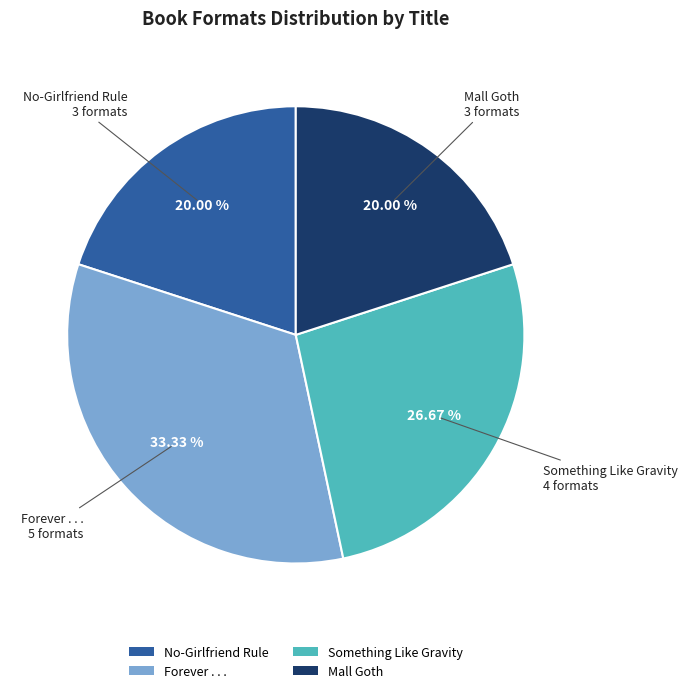

Which slice is the largest?

Forever . . .